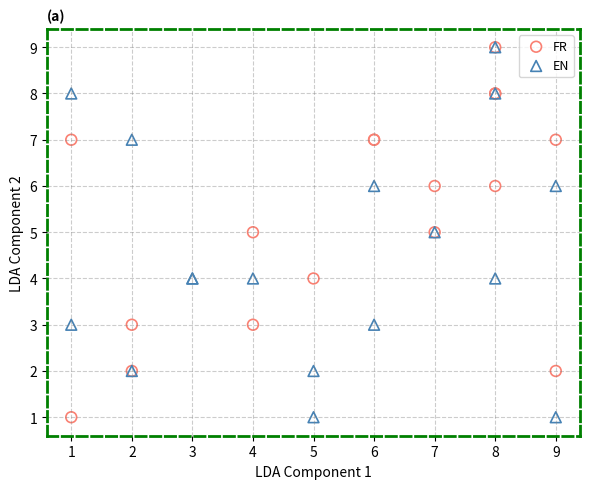

What are all the series names shown in the legend?

FR, EN